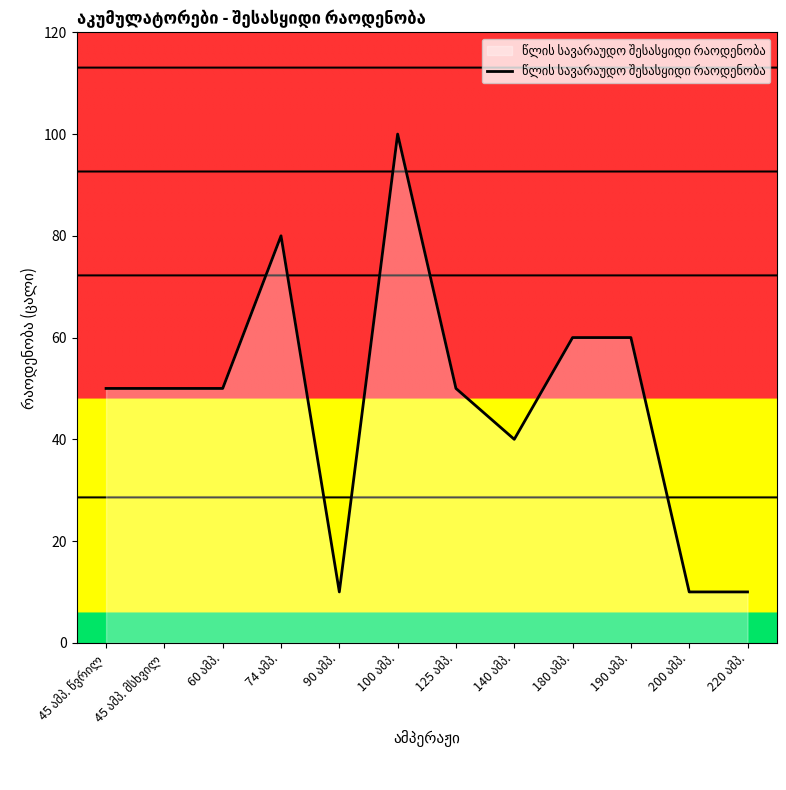

What is the difference between the maximum and minimum values?

90